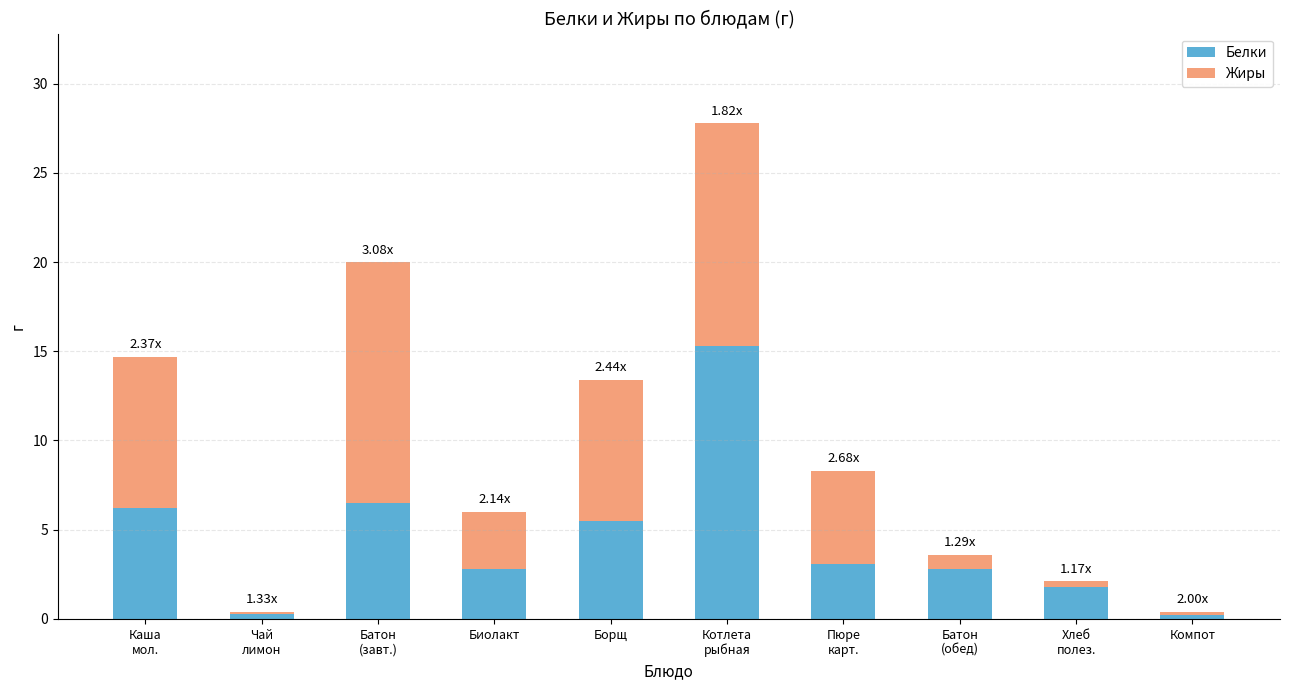

What is the difference between the maximum and minimum values in the Белки series?

15.1